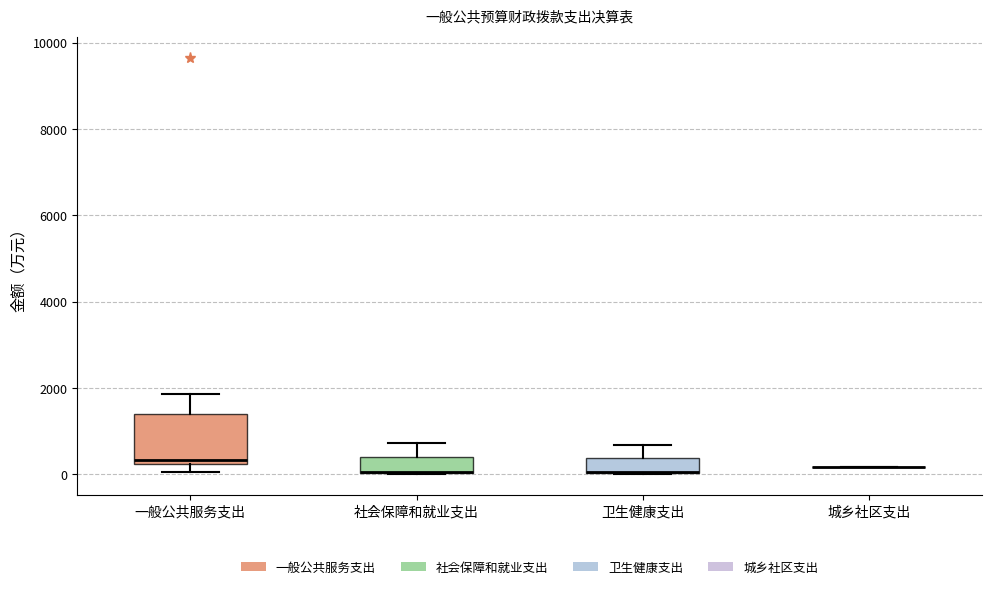

Reading left to right, transcribe this box plot: for each box, give where its median line is, the range the box spans, and where its two whiskers end, as read against the y-axis. The values are not printed on the chart, so give them approximately, as read against the axis.

一般公共服务支出: median 400, box 200 to 1400, whiskers 0 to 1800
社会保障和就业支出: median 0 (drawn on the box's lower edge), box 0 to 400, whiskers 0 to 800
卫生健康支出: median 0 (drawn on the box's lower edge), box 0 to 400, whiskers 0 to 600
城乡社区支出: box collapsed to a line at 200, whiskers 200 to 200